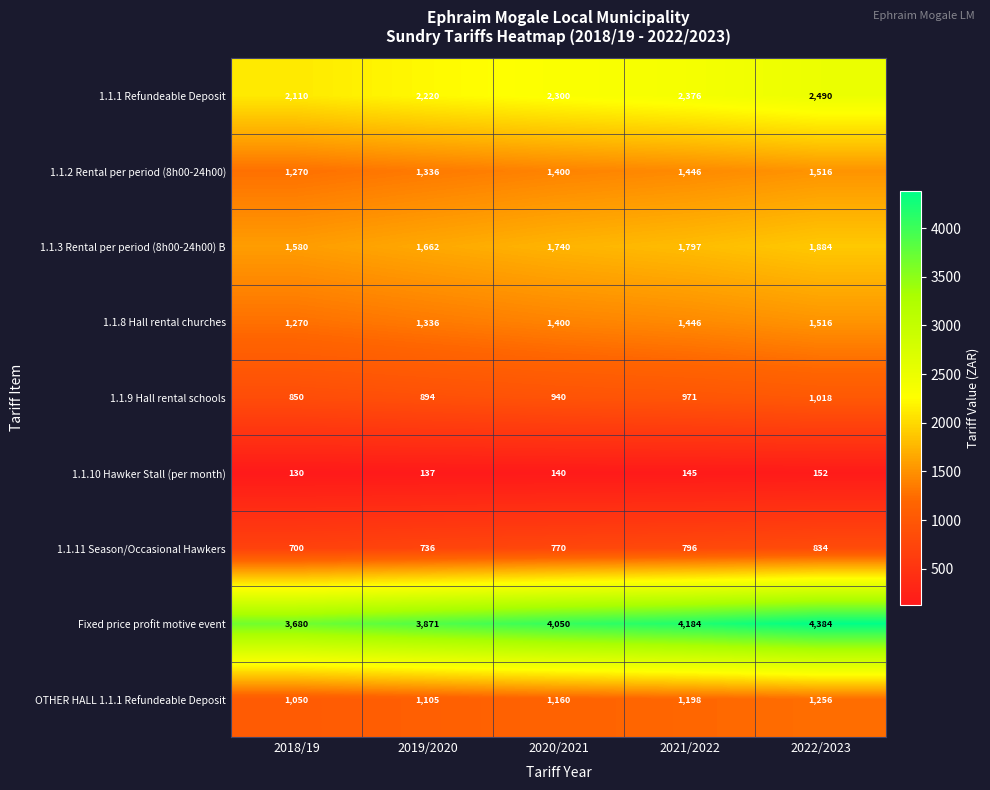

What is the maximum value shown in the chart?

4384